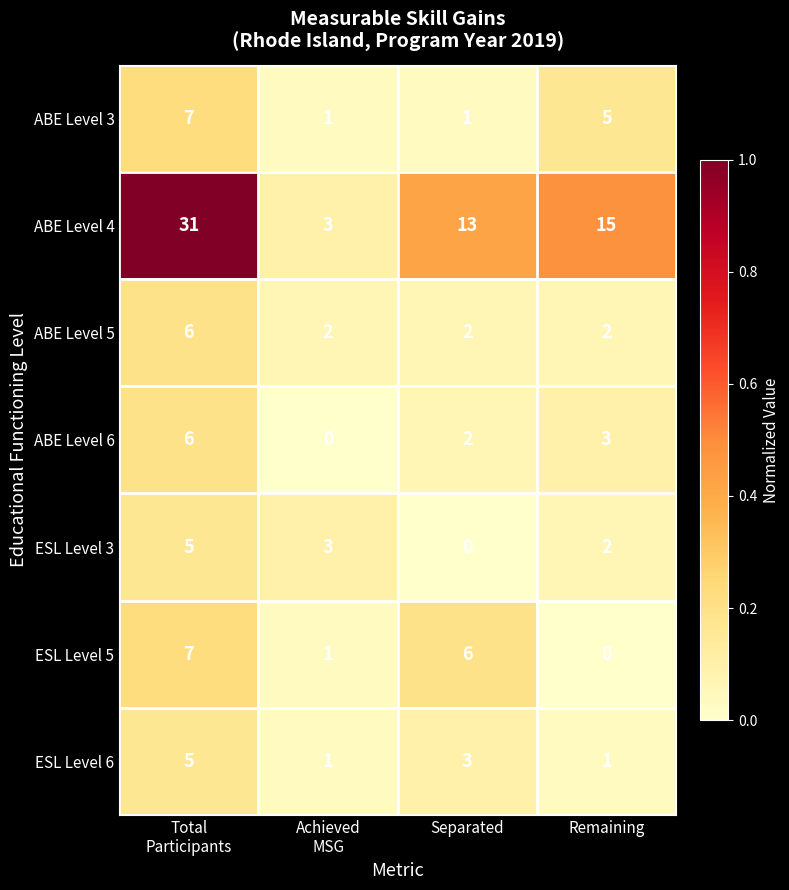

Reading left to right, extract all data points from this chart.

ABE Level 3: 7	1	1	5
ABE Level 4: 31	3	13	15
ABE Level 5: 6	2	2	2
ABE Level 6: 6	0	2	3
ESL Level 3: 5	3	0	2
ESL Level 5: 7	1	6	0
ESL Level 6: 5	1	3	1